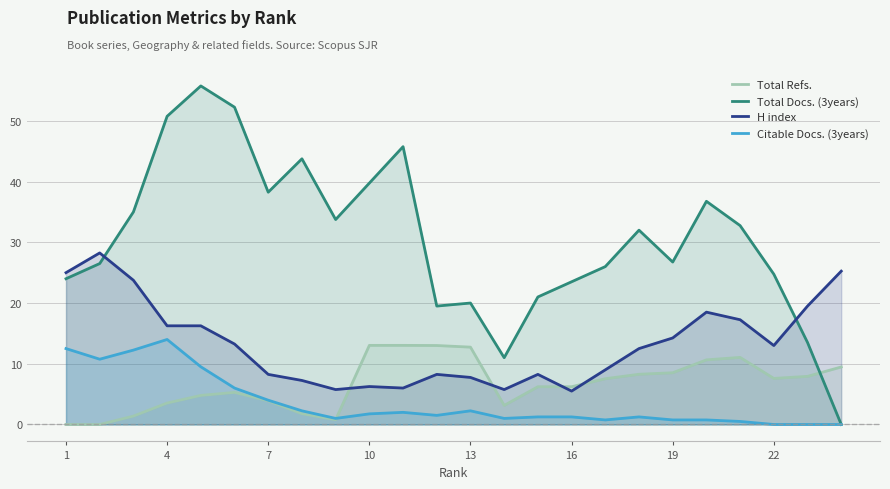

Is it true that Citable Docs. (3years) equals 4.2 at 4?

False